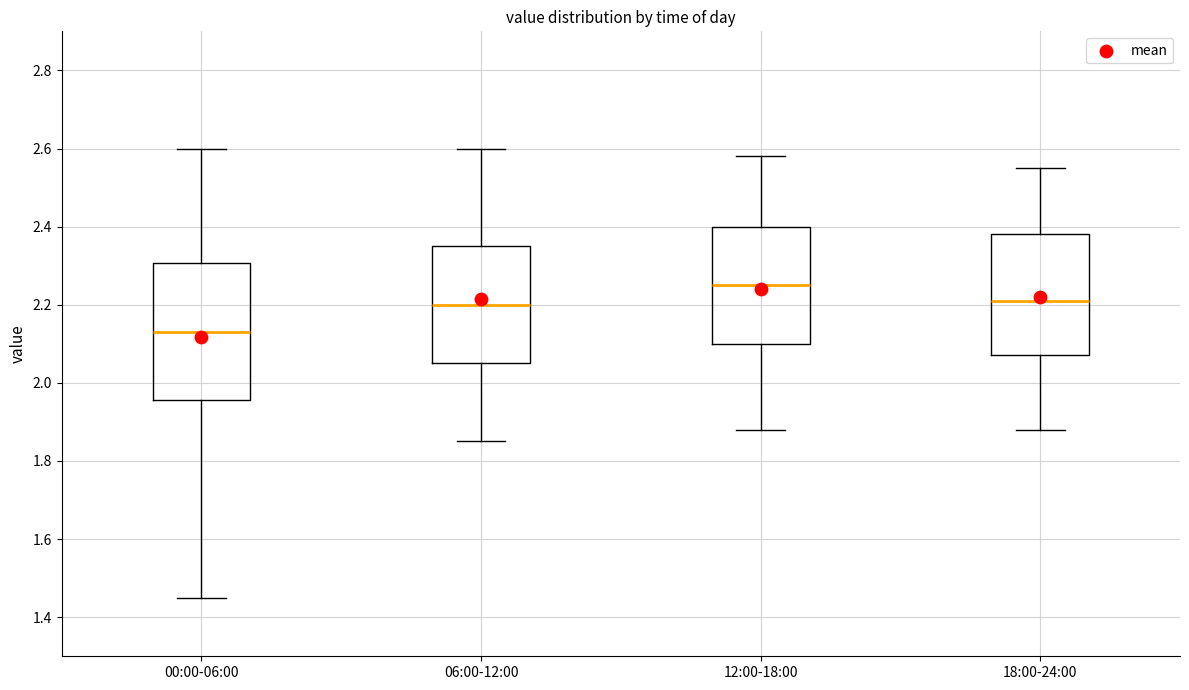

Reading left to right, read every box against the y-axis: the position of its median line, the range the box covers, and the ends of its whiskers. The values are not printed on the chart, so give them approximately, as read against the axis.

00:00-06:00: median 2.14, box 1.96 to 2.30, whiskers 1.46 to 2.60
06:00-12:00: median 2.20, box 2.06 to 2.36, whiskers 1.86 to 2.60
12:00-18:00: median 2.26, box 2.10 to 2.40, whiskers 1.88 to 2.58
18:00-24:00: median 2.22, box 2.08 to 2.38, whiskers 1.88 to 2.56